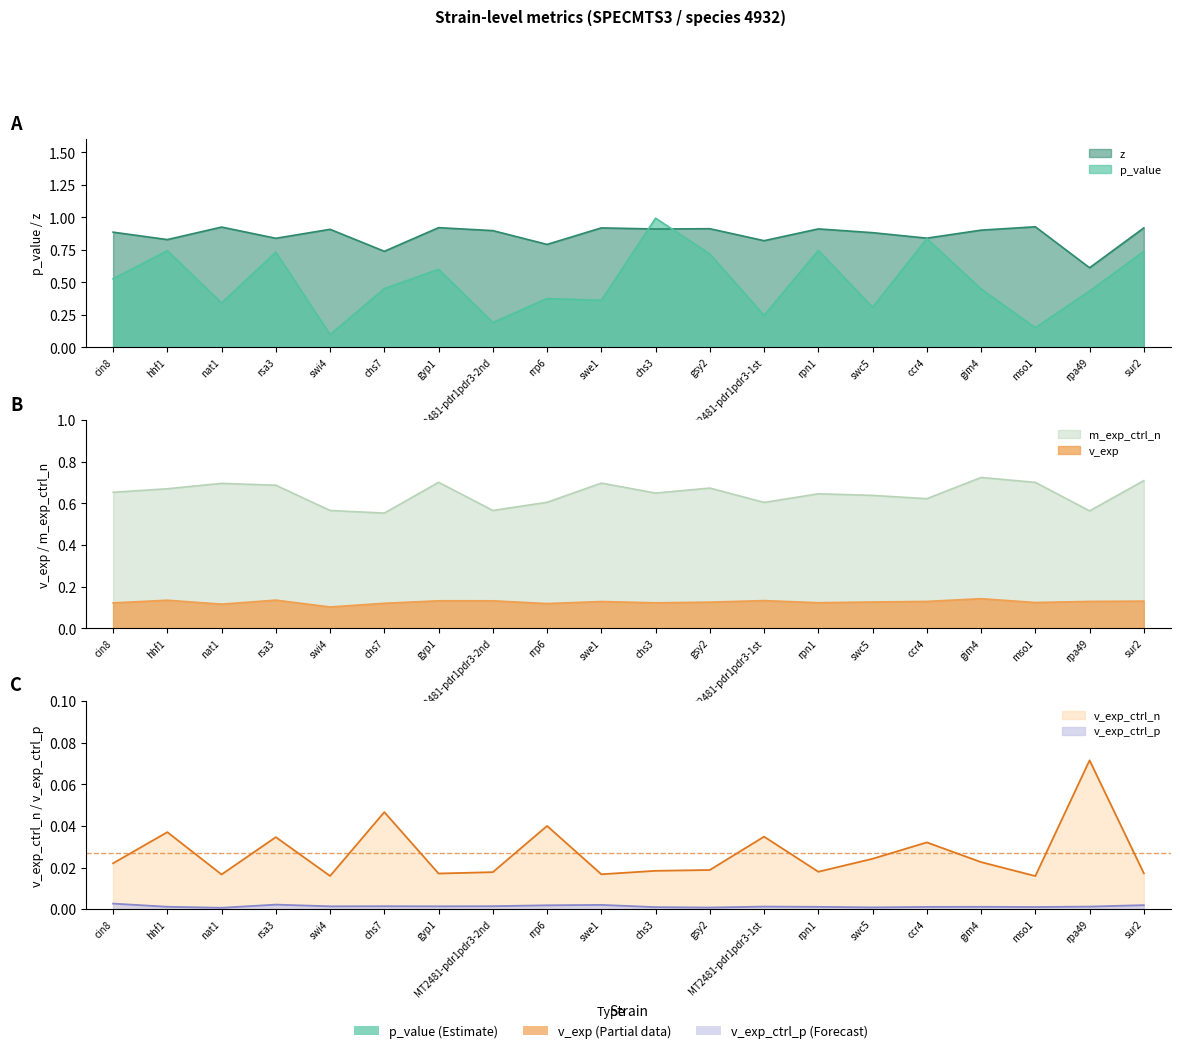

Is it true that m_exp_ctrl_n equals 0.6 at swi4?

True